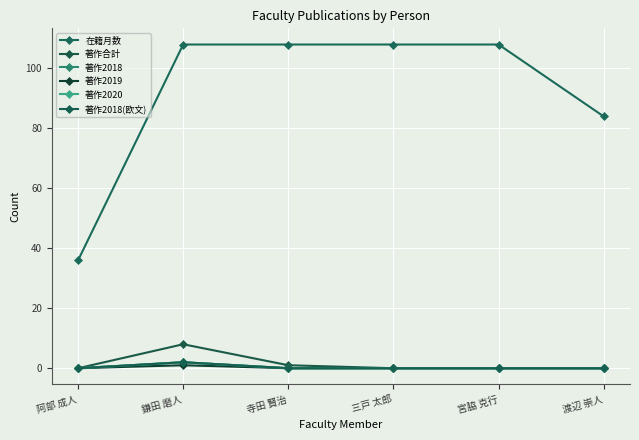

At how many categories does at least one series exceed 43?

5